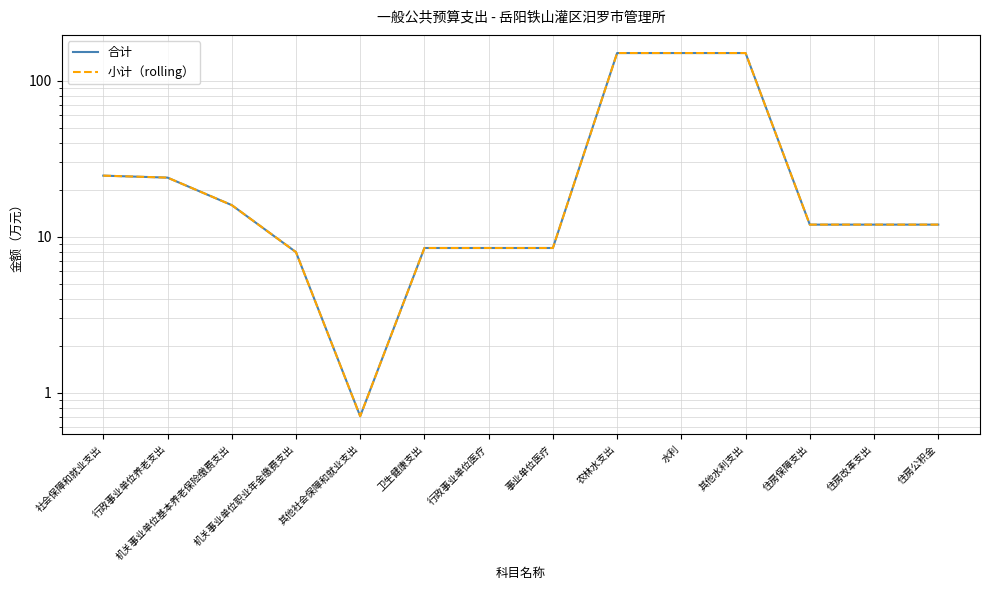

How many lines are shown in the chart?

2